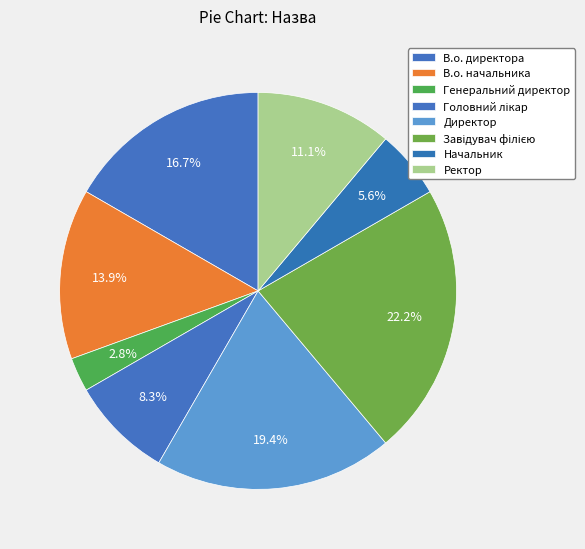

What percentage is the Ректор slice, to the nearest percent?

11%